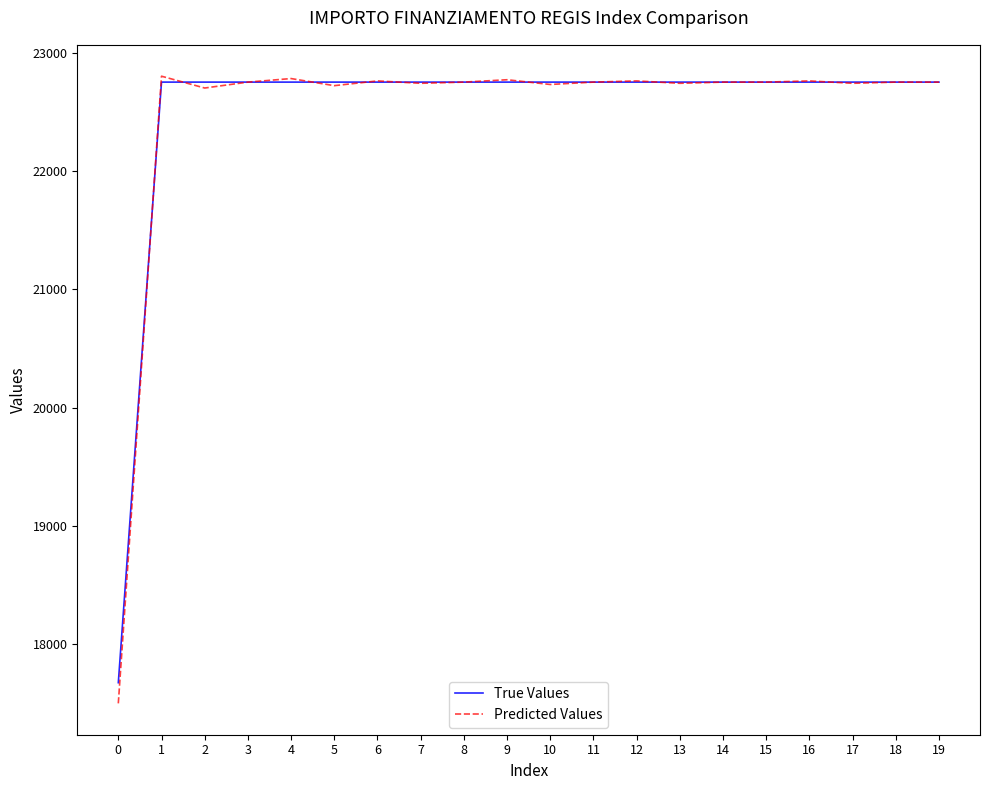

What is the maximum value shown in the chart?

22800.0